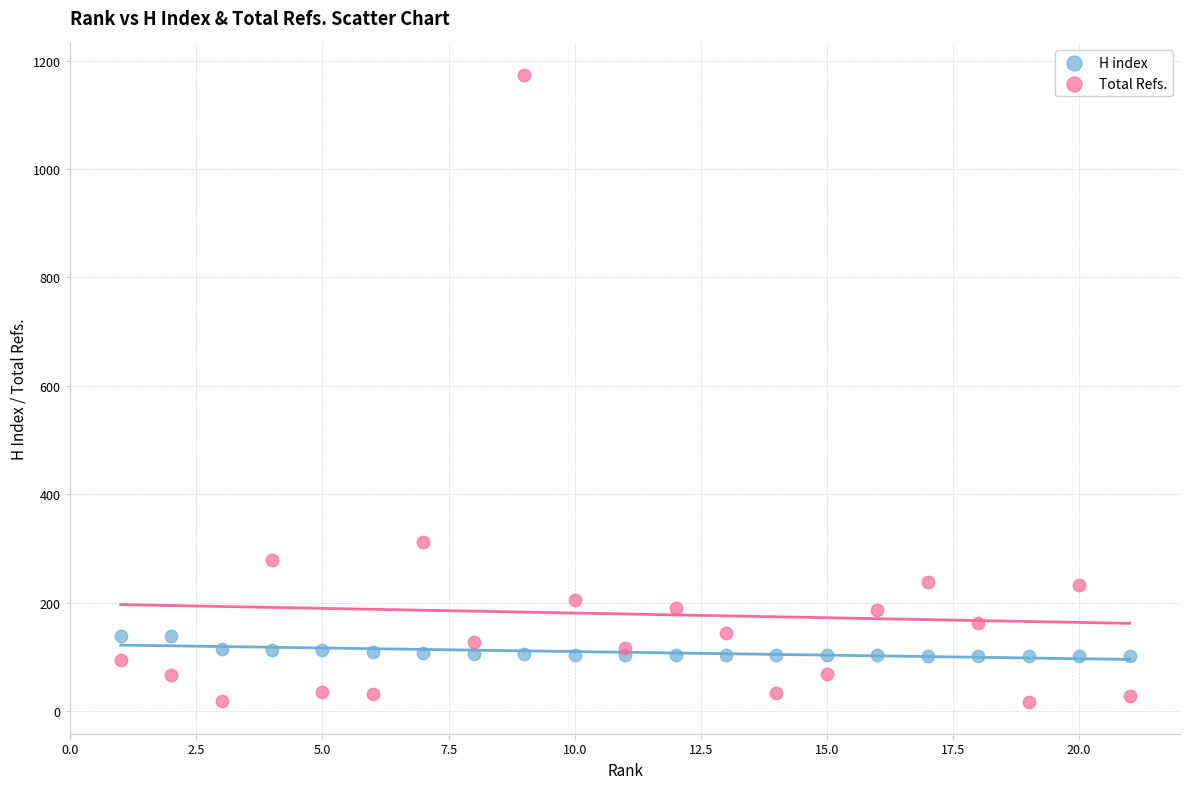

What are all the series names shown in the legend?

H index, Total Refs.